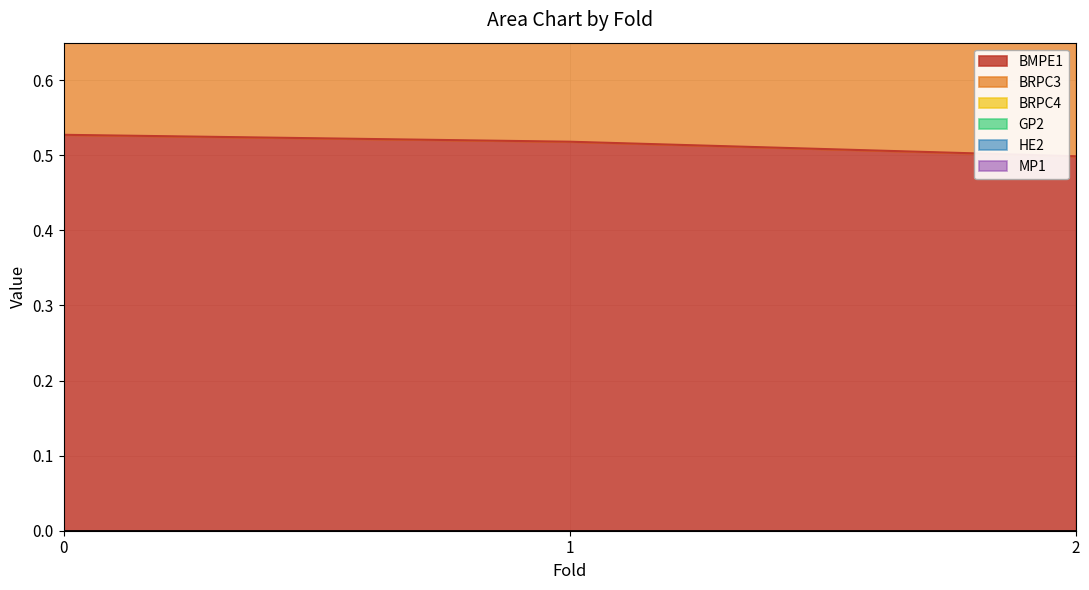

What is the average value of the BMPE1 series?

0.5